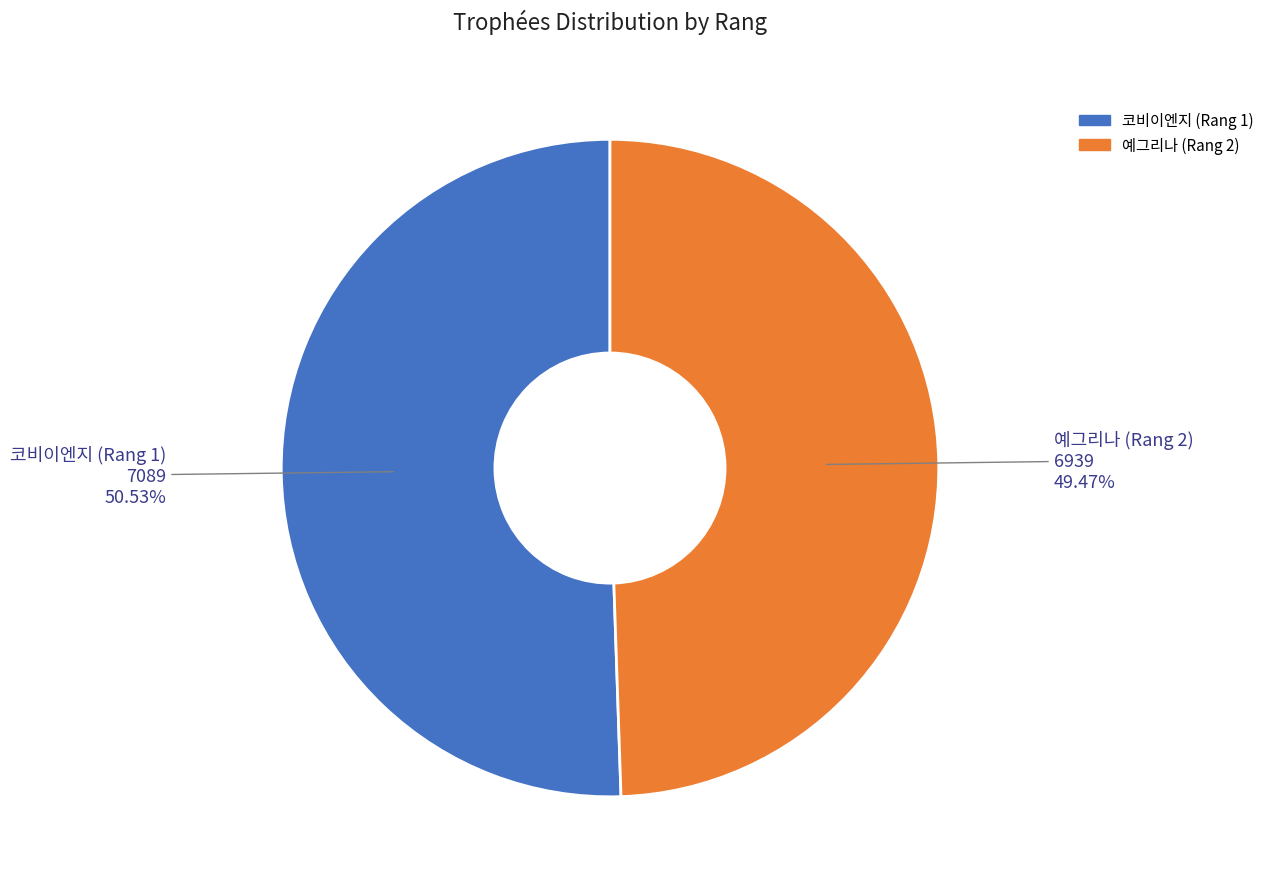

What percentage is the 예그리나 (Rang 2) slice, to the nearest percent?

49%